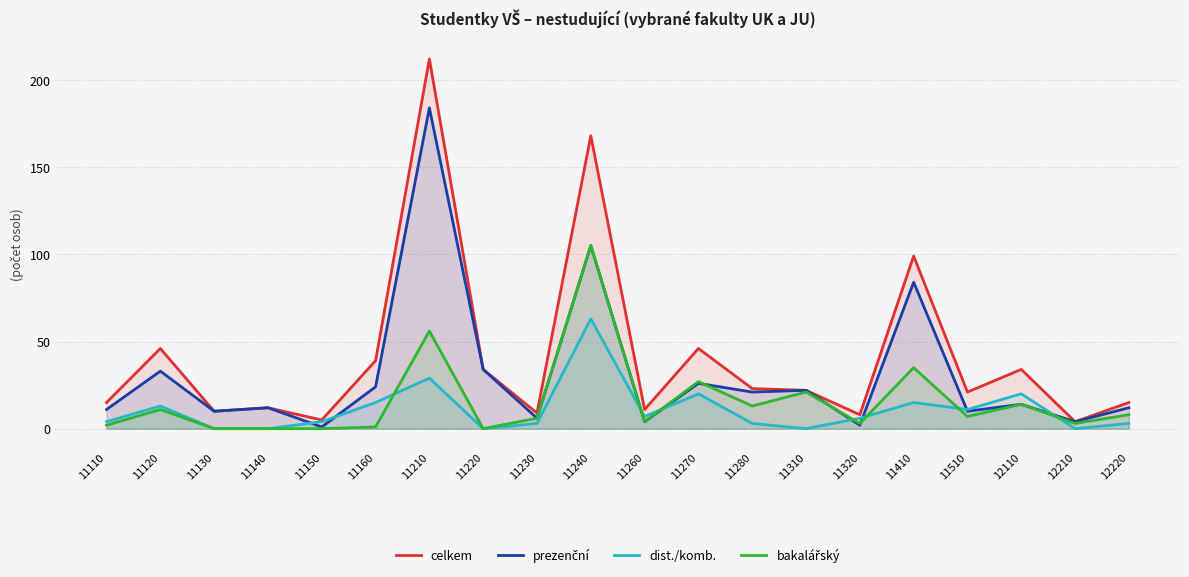

What is the sum of the celkem values at 11230 and 12220?

24